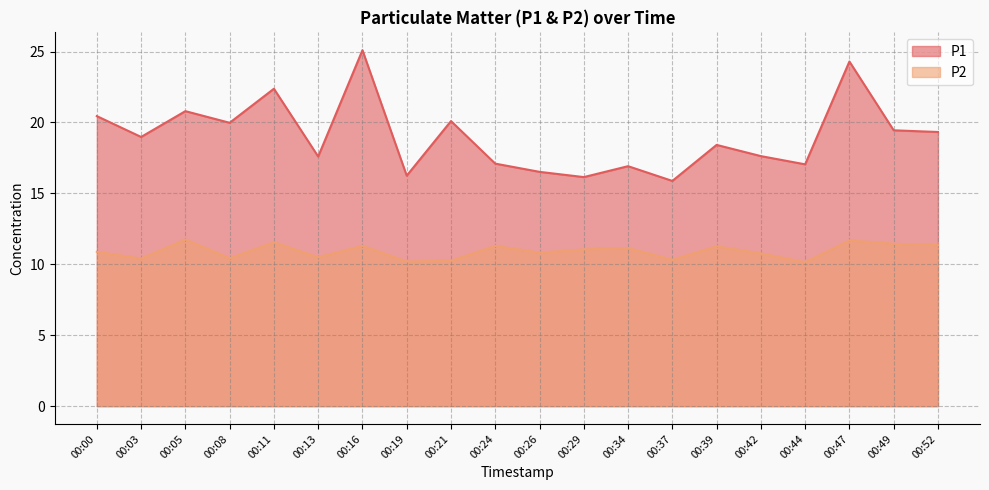

At which category is the sum across all series the highest?

00:16